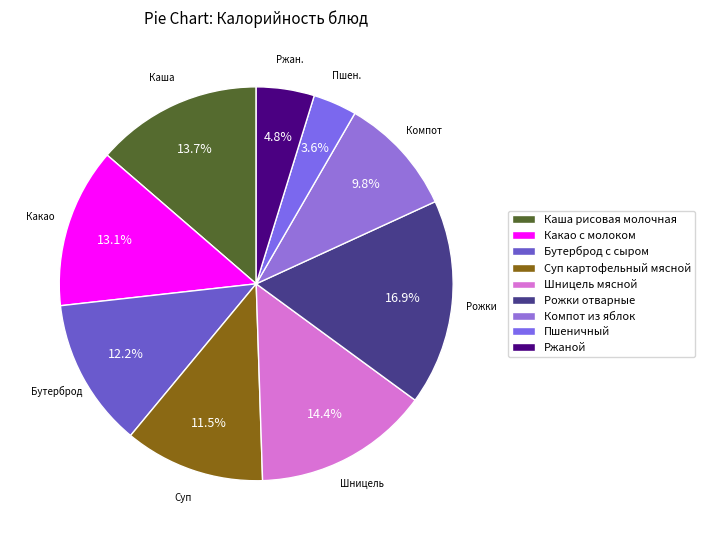

Is Шницель мясной the majority of the pie?

No